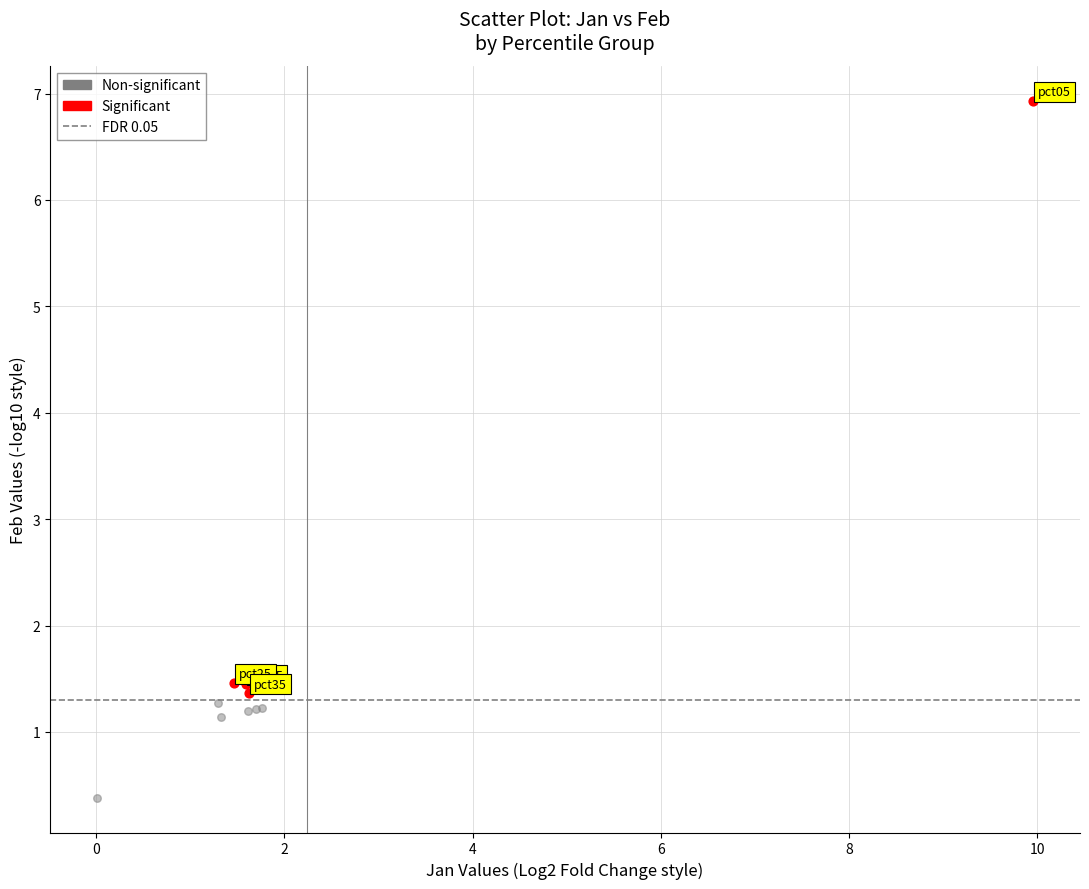

Which series has the widest spread of Y values?

Significant